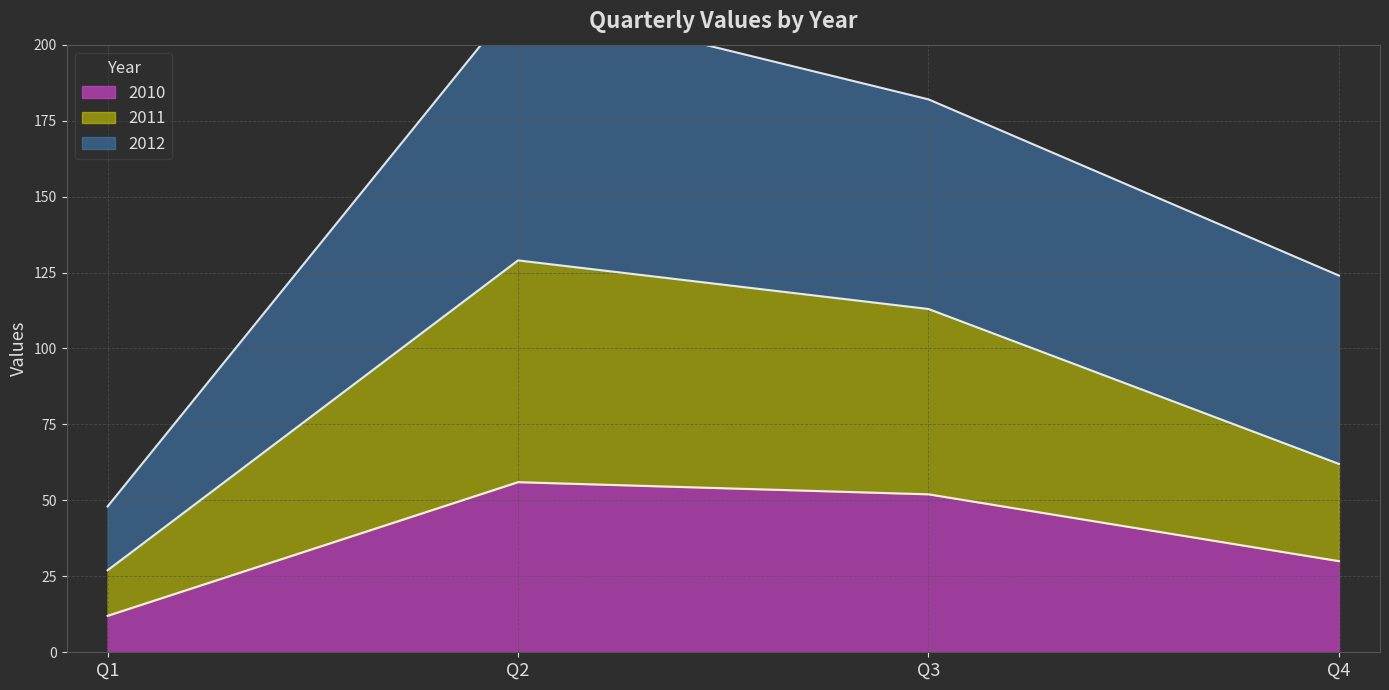

What is the highest value of the 2010 series?

56